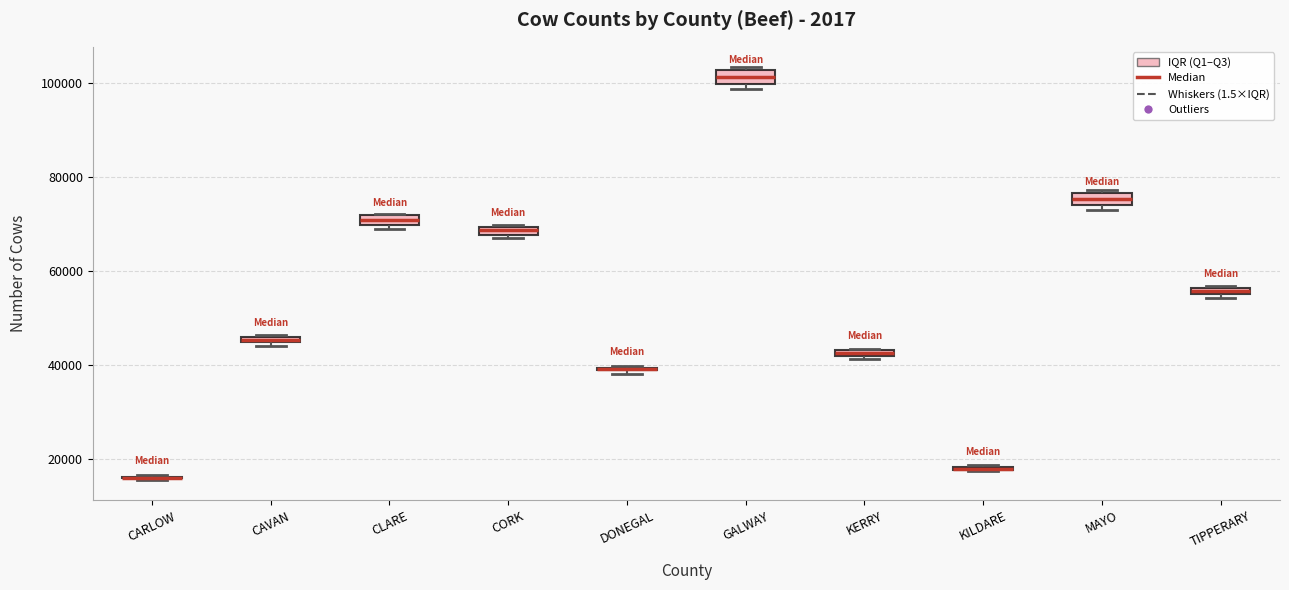

Where is the lower edge of the box for CORK on the y-axis? The values are not printed on the chart, so give them approximately, as read against the axis.

68000